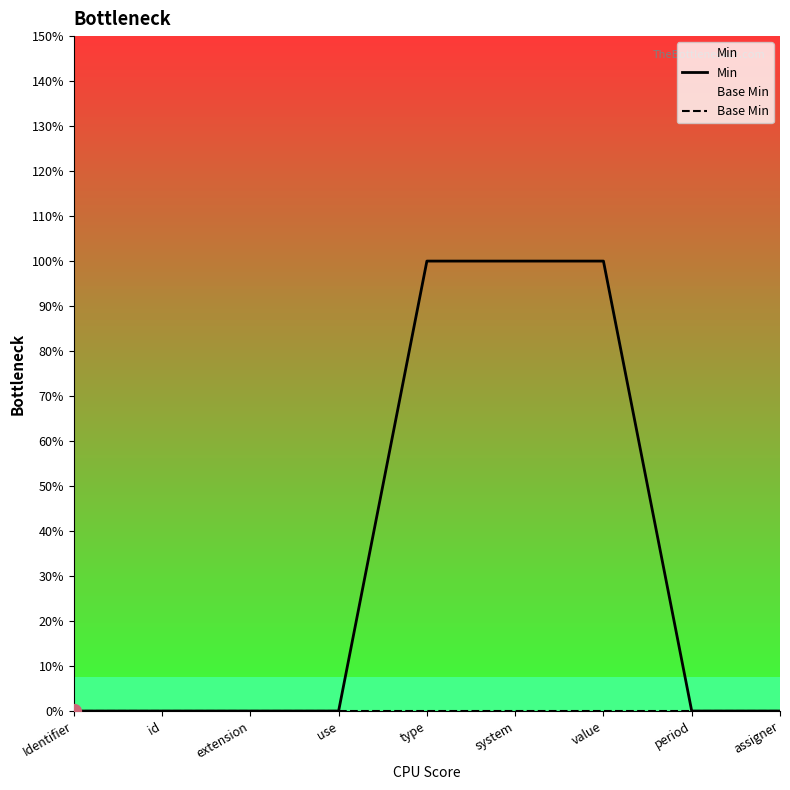

What position from the right is assigner?

1